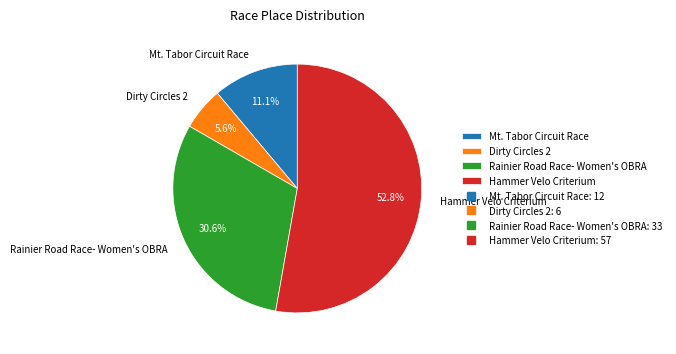

Which slice is the smallest?

Dirty Circles 2